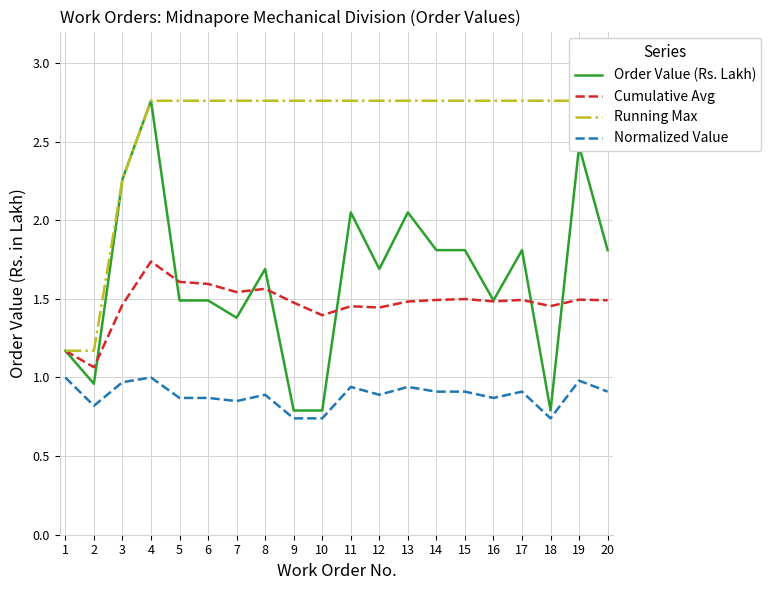

Reading left to right, transcribe all the data shown in this chart.

Order Value (Rs. Lakh): 1=1.2	2=1.0	3=2.3	4=2.8	5=1.5	6=1.5	7=1.4	8=1.7	9=0.8	10=0.8	11=2.0	12=1.7	13=2.0	14=1.8	15=1.8	16=1.5	17=1.8	18=0.8	19=2.5	20=1.8
Cumulative Avg: 1=1.2	2=1.1	3=1.5	4=1.7	5=1.6	6=1.6	7=1.5	8=1.6	9=1.5	10=1.4	11=1.5	12=1.4	13=1.5	14=1.5	15=1.5	16=1.5	17=1.5	18=1.5	19=1.5	20=1.5
Running Max: 1=1.2	2=1.2	3=2.3	4=2.8	5=2.8	6=2.8	7=2.8	8=2.8	9=2.8	10=2.8	11=2.8	12=2.8	13=2.8	14=2.8	15=2.8	16=2.8	17=2.8	18=2.8	19=2.8	20=2.8
Normalized Value: 1=1.0	2=0.8	3=1.0	4=1.0	5=0.9	6=0.9	7=0.8	8=0.9	9=0.7	10=0.7	11=0.9	12=0.9	13=0.9	14=0.9	15=0.9	16=0.9	17=0.9	18=0.7	19=1.0	20=0.9